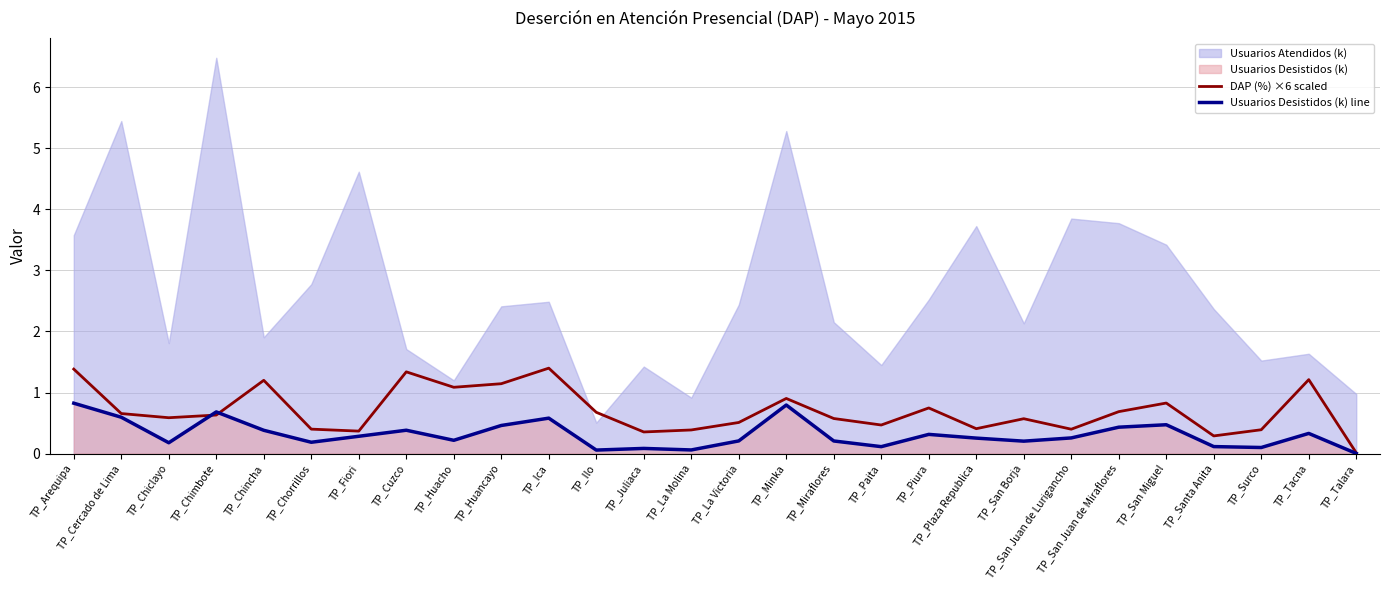

Is the value of DAP (%) ×6 scaled at TP_Plaza Republica greater than the value of Usuarios Desistidos (k) line at TP_Minka?

No